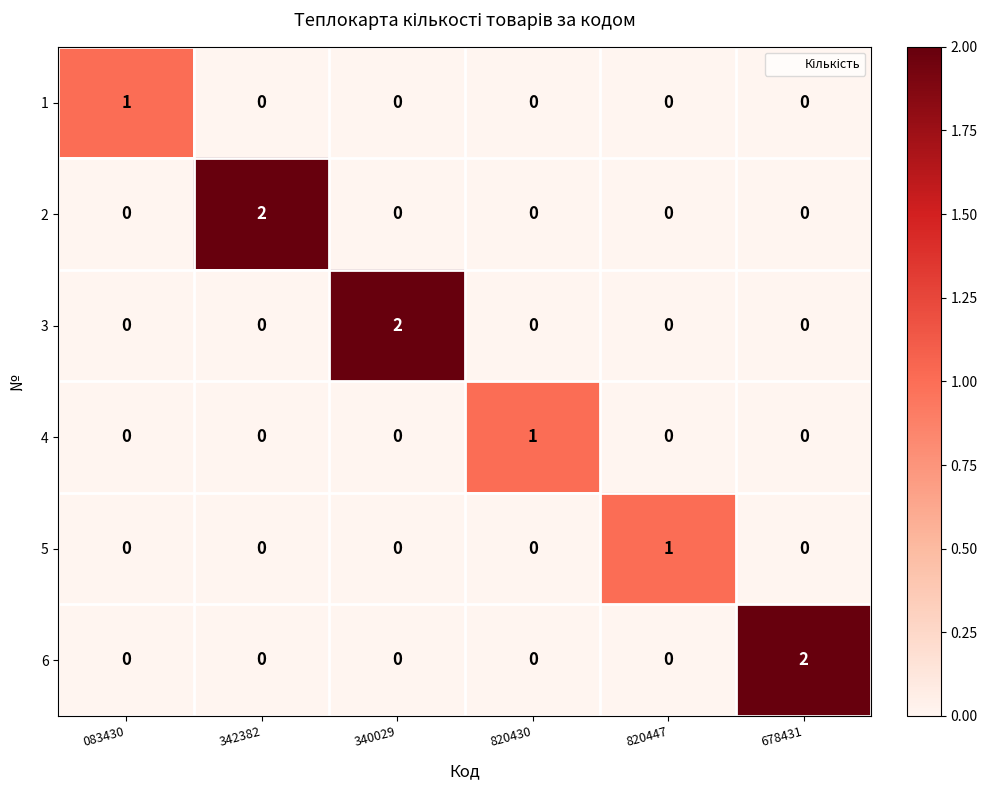

At how many categories does at least one series exceed 0?

6